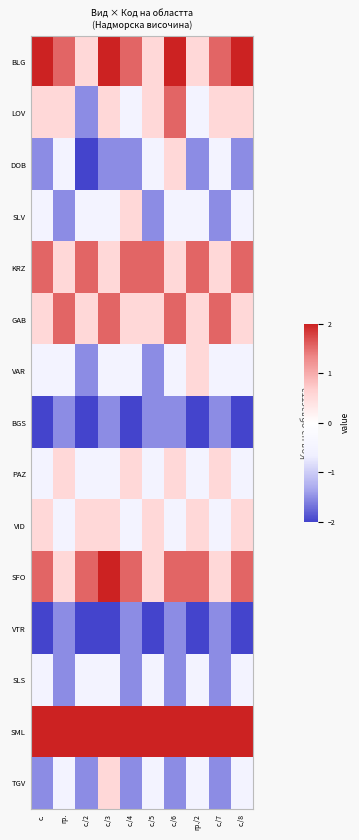

Which series changed the most between с. and с./2?

LOV